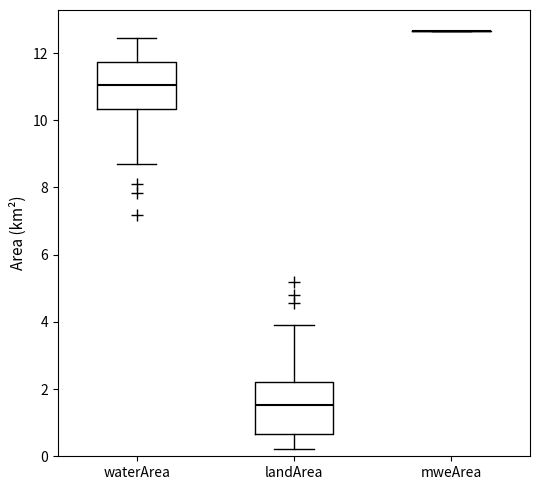

Reading left to right, transcribe this box plot: for each box, give where its median line is, the range the box spans, and where its two whiskers end, as read against the y-axis. The values are not printed on the chart, so give them approximately, as read against the axis.

waterArea: median 11.0, box 10.4 to 11.8, whiskers 8.6 to 12.4
landArea: median 1.6, box 0.6 to 2.2, whiskers 0.2 to 4.0
mweArea: box collapsed to a line at 12.6, whiskers 12.6 to 12.6